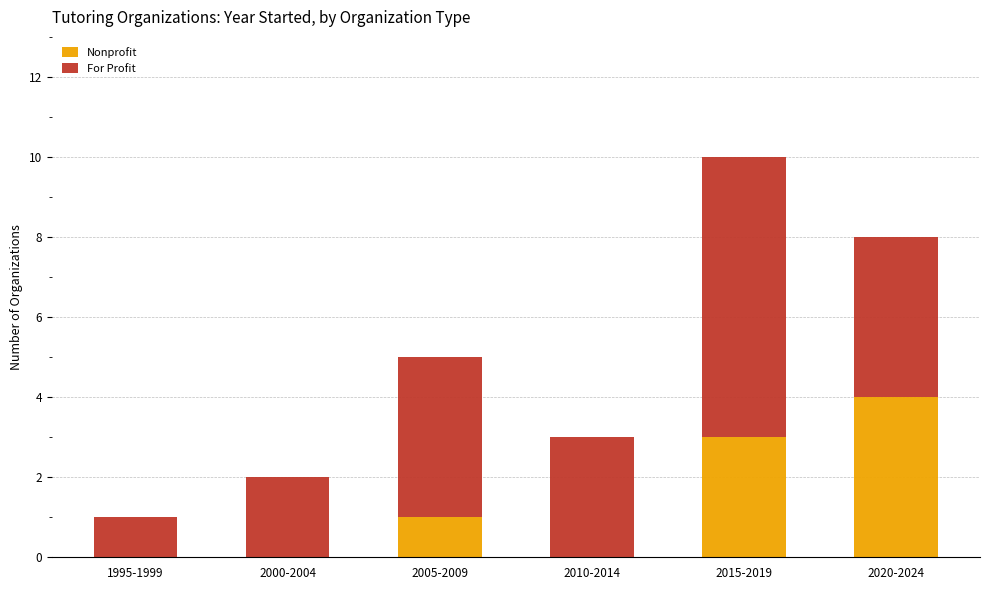

What is the total value across all series at 2020-2024?

8